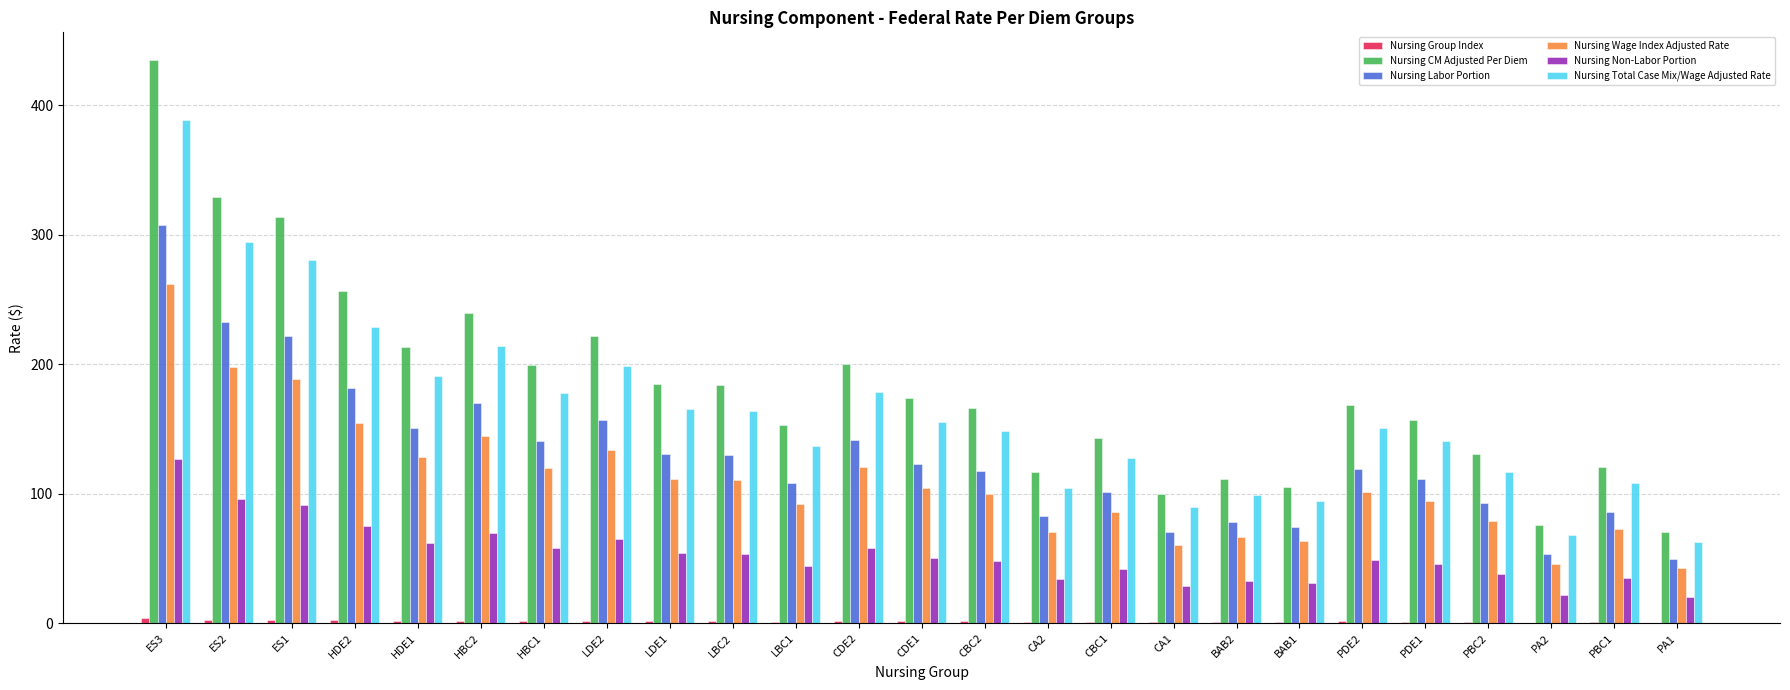

Which category has the highest value in the Nursing Non-Labor Portion series?

ES3